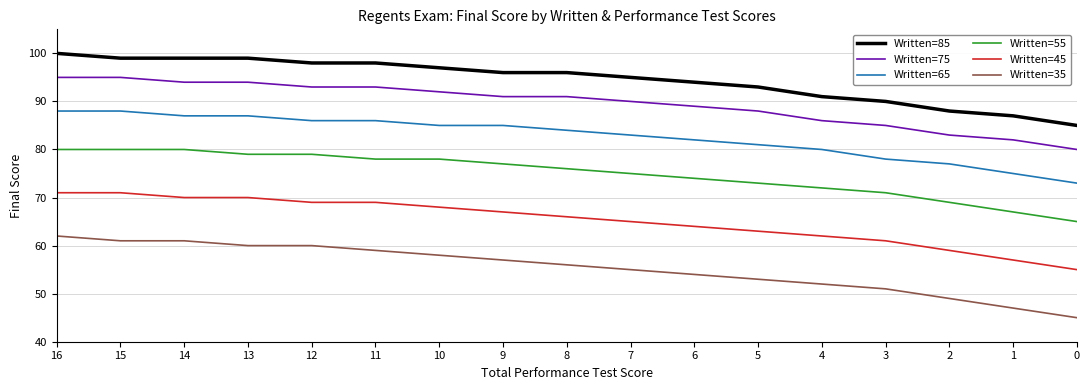

What is the value of the Written=45 point at the 1st from the left?

71